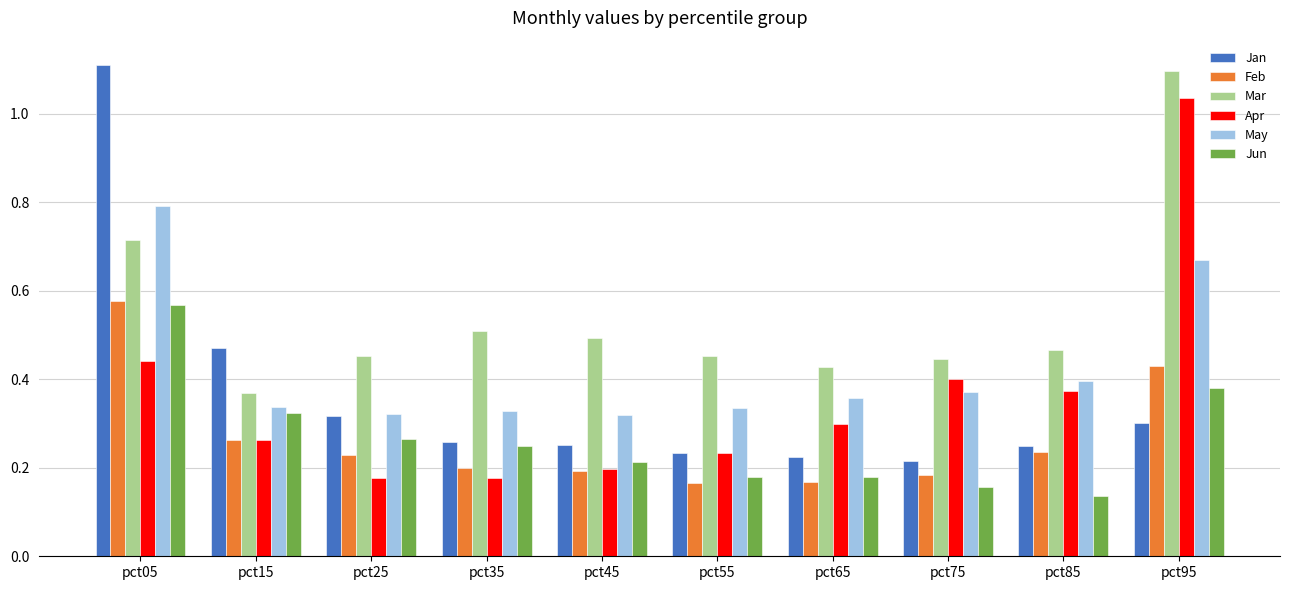

What is the sum of all Jun values?

2.7